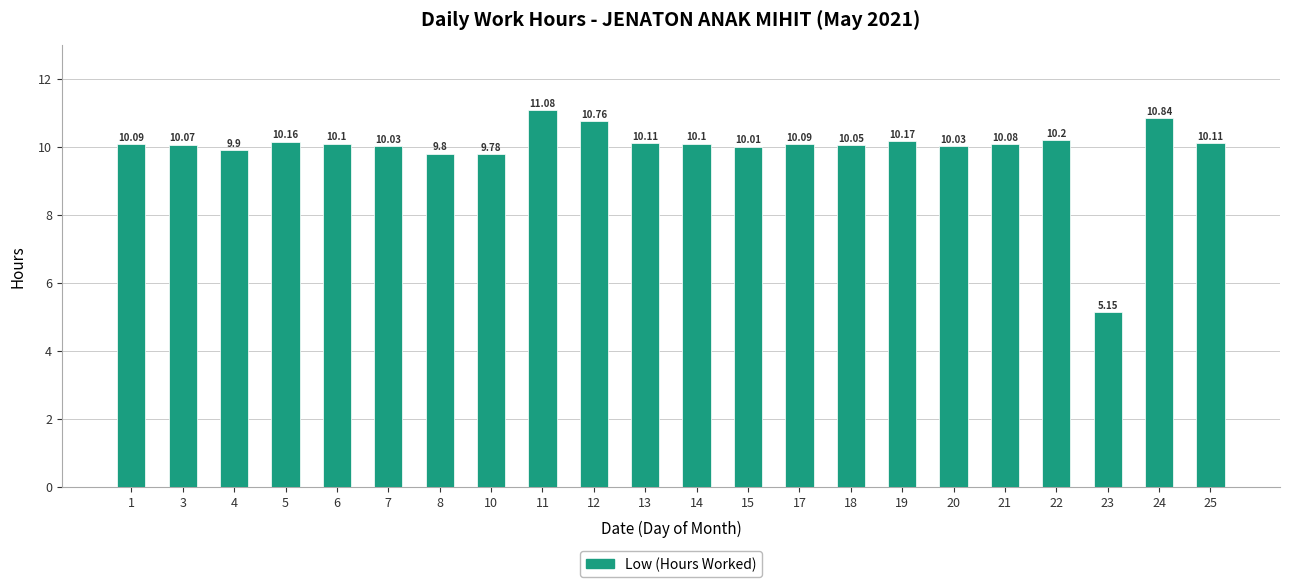

How many bars are there in total?

22